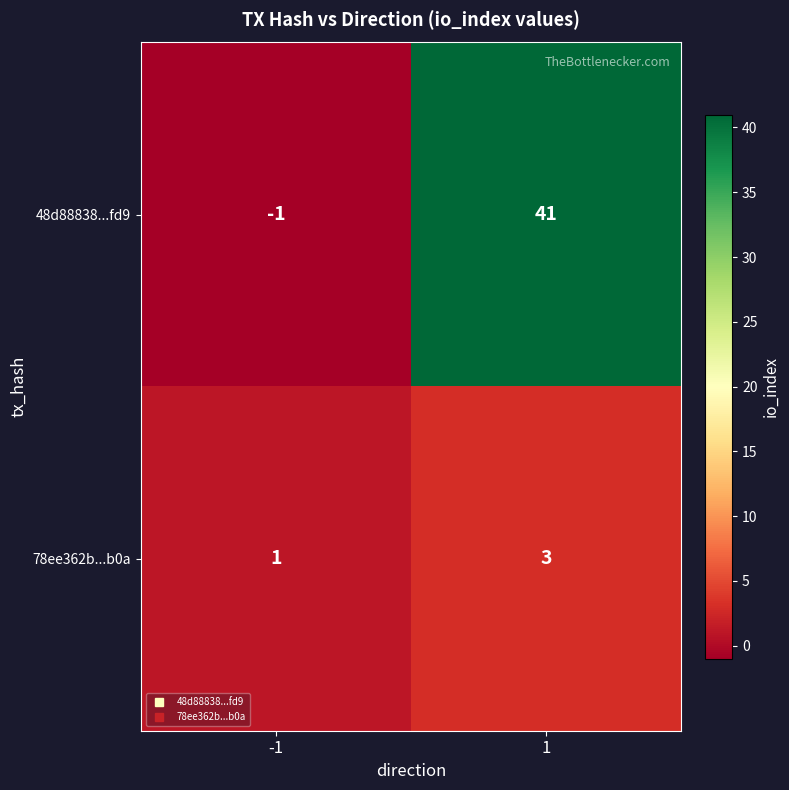

What is the maximum value for 48d88838...fd9?

41